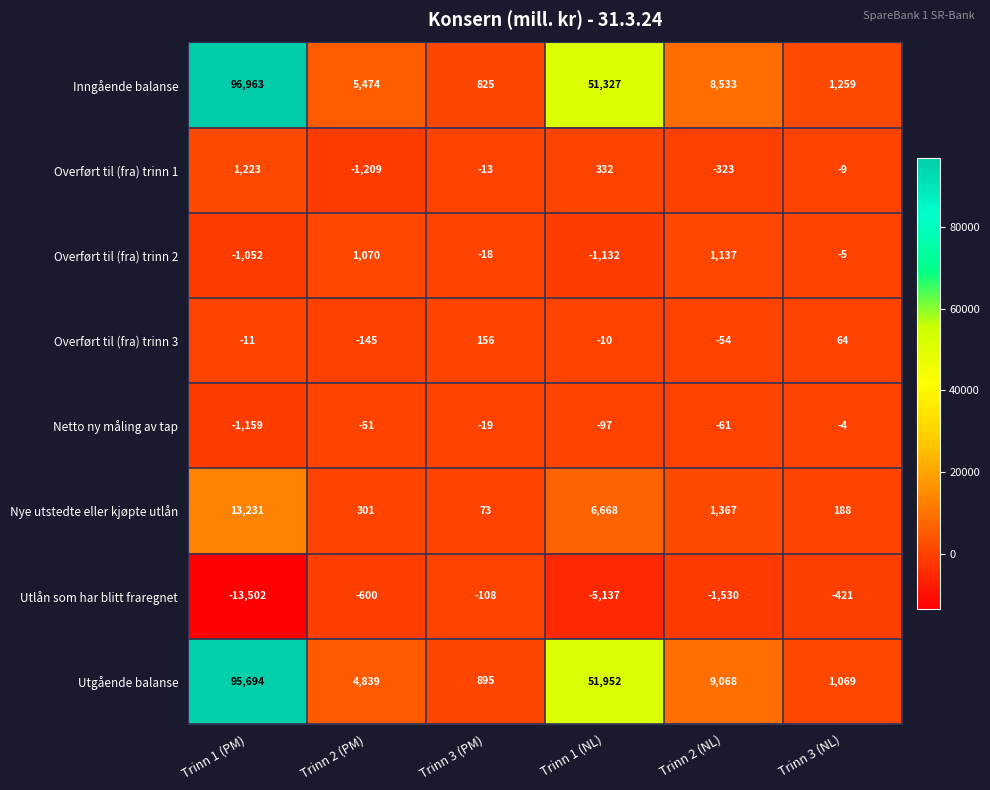

What is the difference between the highest and lowest values at Trinn 3 (NL)?

1680